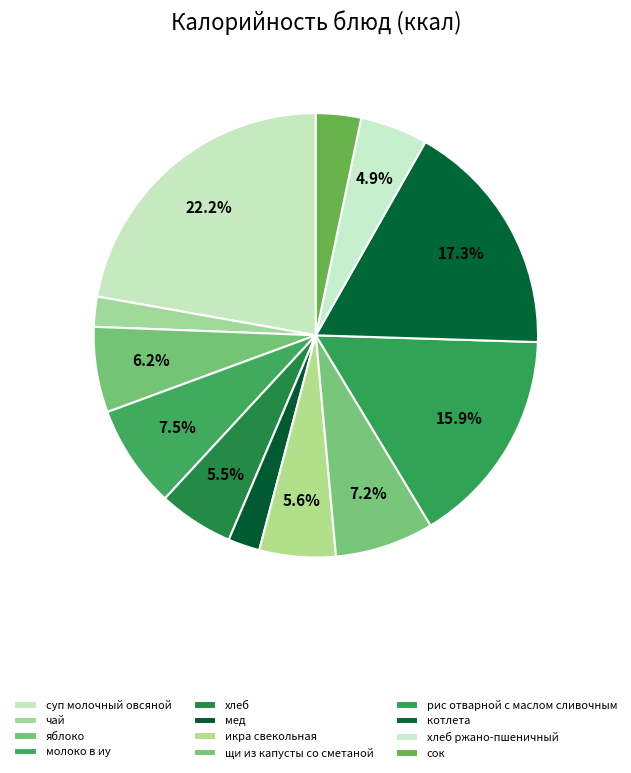

To the nearest percent, what percentage of the pie is икра свекольная?

6%